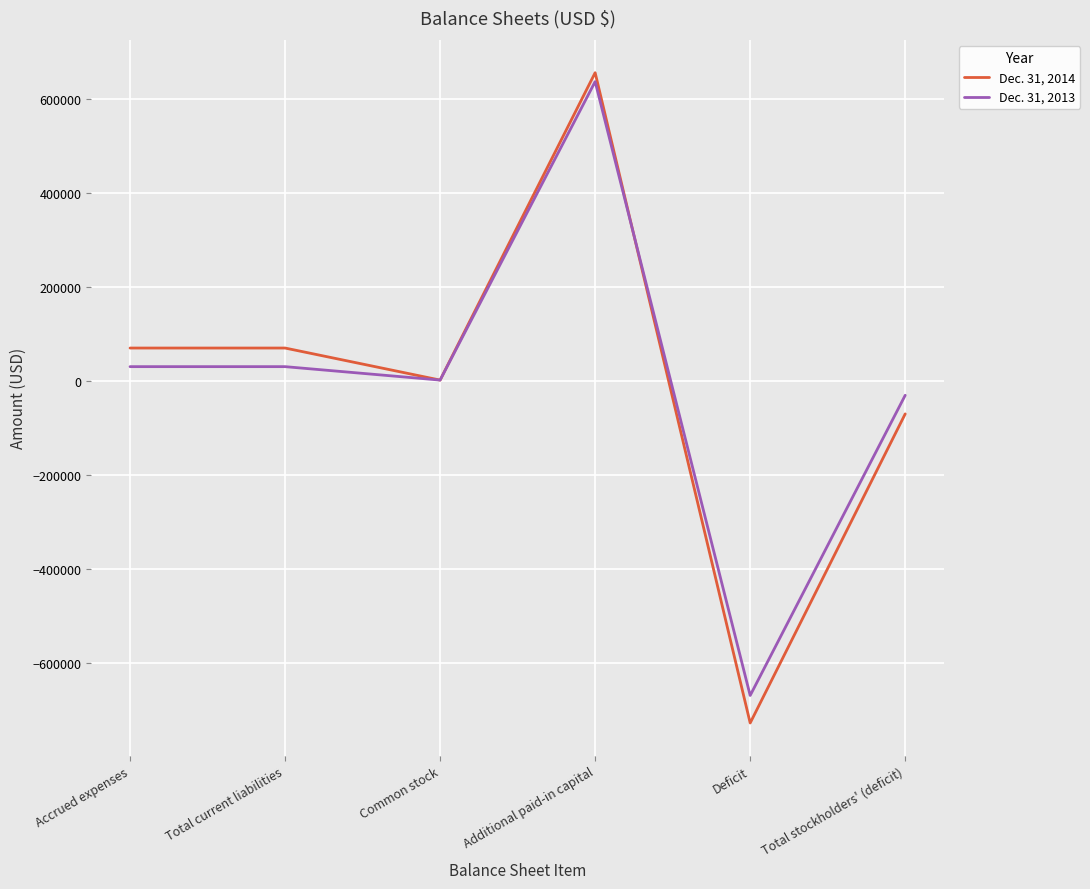

Reading left to right, what are all the values shown in this chart?

Dec. 31, 2014: 70150	70150	1853	656846	-728849	-70150
Dec. 31, 2013: 30500	30500	1853	637846	-670199	-30500